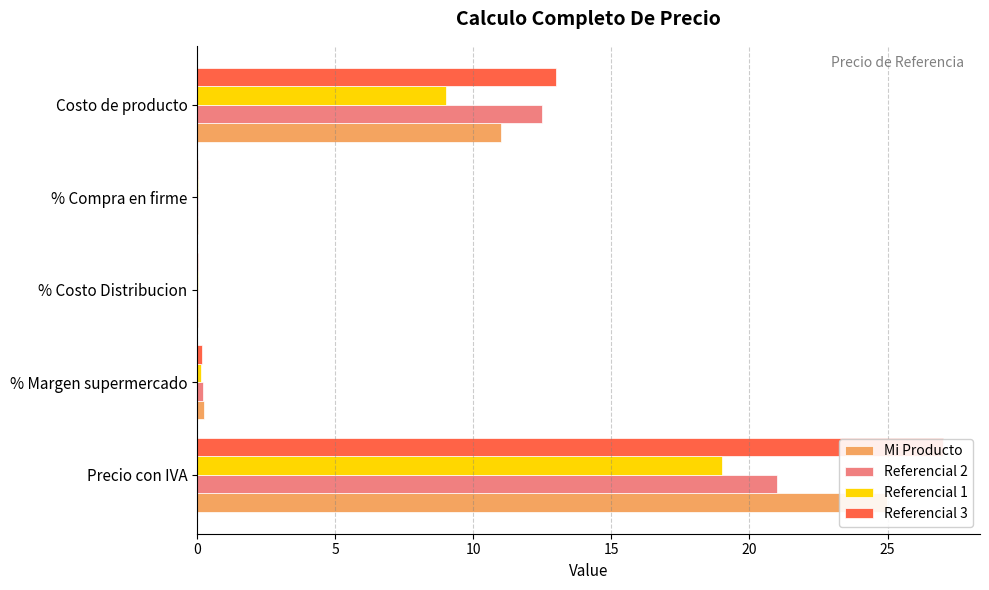

At how many categories does at least one series exceed 14?

1